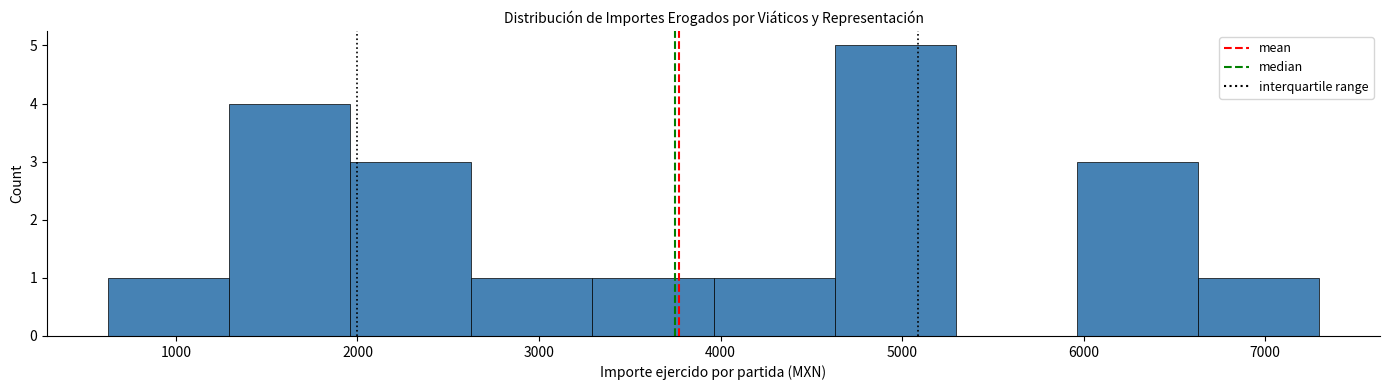

How tall is the bar that spans 4600 to 5300 on the x-axis? Neither the bar edges nor the heights are printed on the chart, so give them approximately, as read against the axes.

5